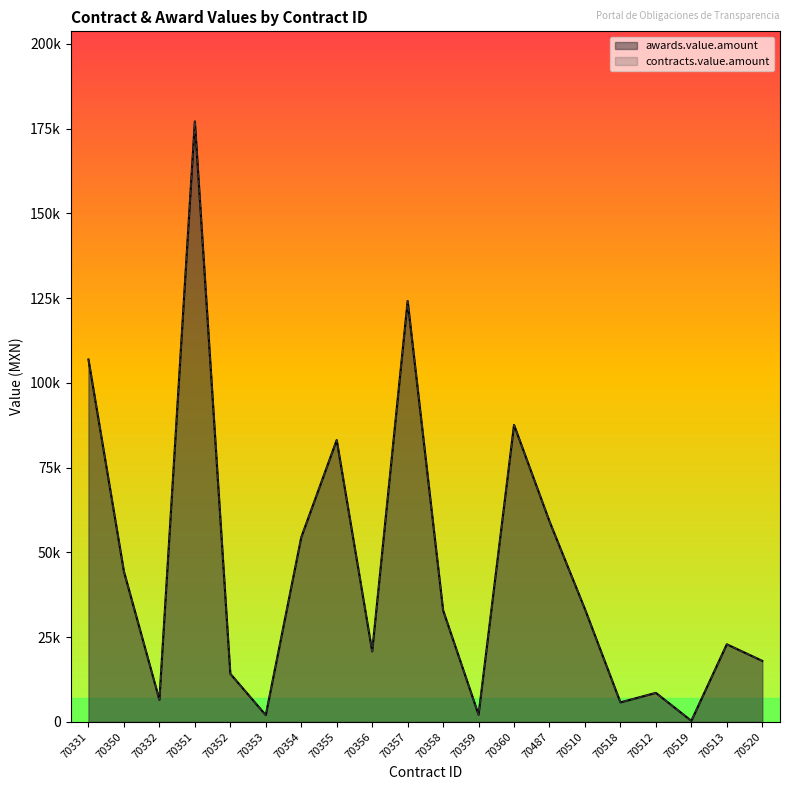

Reading left to right, transcribe all the data shown in this chart.

awards.value.amount: 70331=106873.9	70350=44347.8	70332=6517.7	70351=177096.6	70352=14211.0	70353=2000.0	70354=54418.0	70355=83120.0	70356=20786.0	70357=124143.4	70358=32912.5	70359=2115.0	70360=87600.0	70487=59150.0	70510=33250.0	70518=5760.0	70512=8568.0	70519=323.0	70513=22890.0	70520=18000.0
contracts.value.amount: 70331=106873.9	70350=44347.8	70332=6517.7	70351=177096.6	70352=14211.0	70353=2000.0	70354=54418.0	70355=83120.0	70356=20786.0	70357=124143.4	70358=32912.5	70359=2115.0	70360=87600.0	70487=59150.0	70510=33250.0	70518=5760.0	70512=8568.0	70519=323.0	70513=22890.0	70520=18000.0